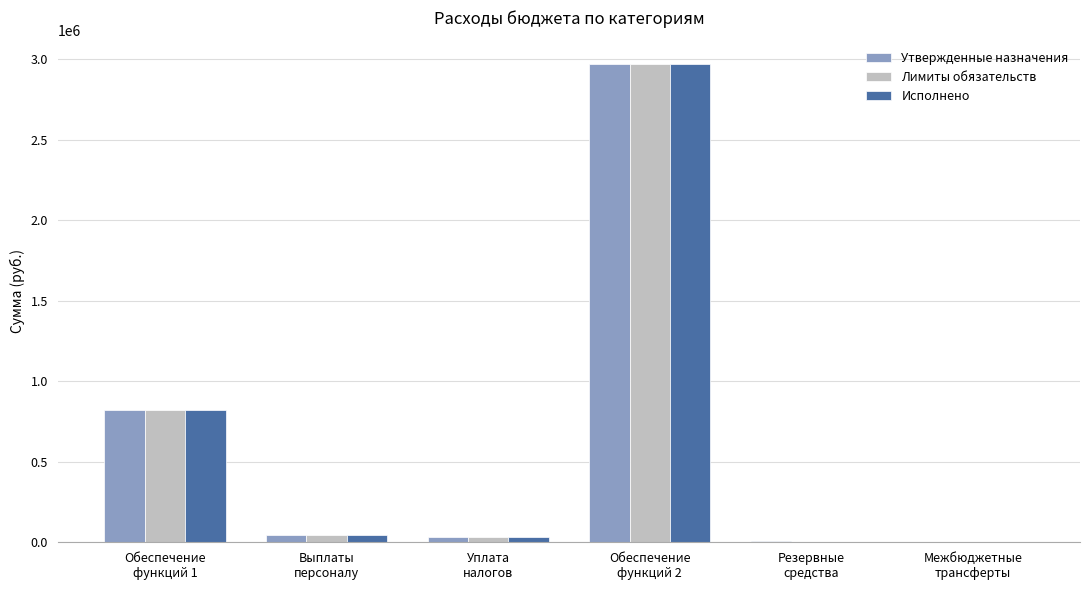

What is the sum of all Исполнено values?

3870183.2